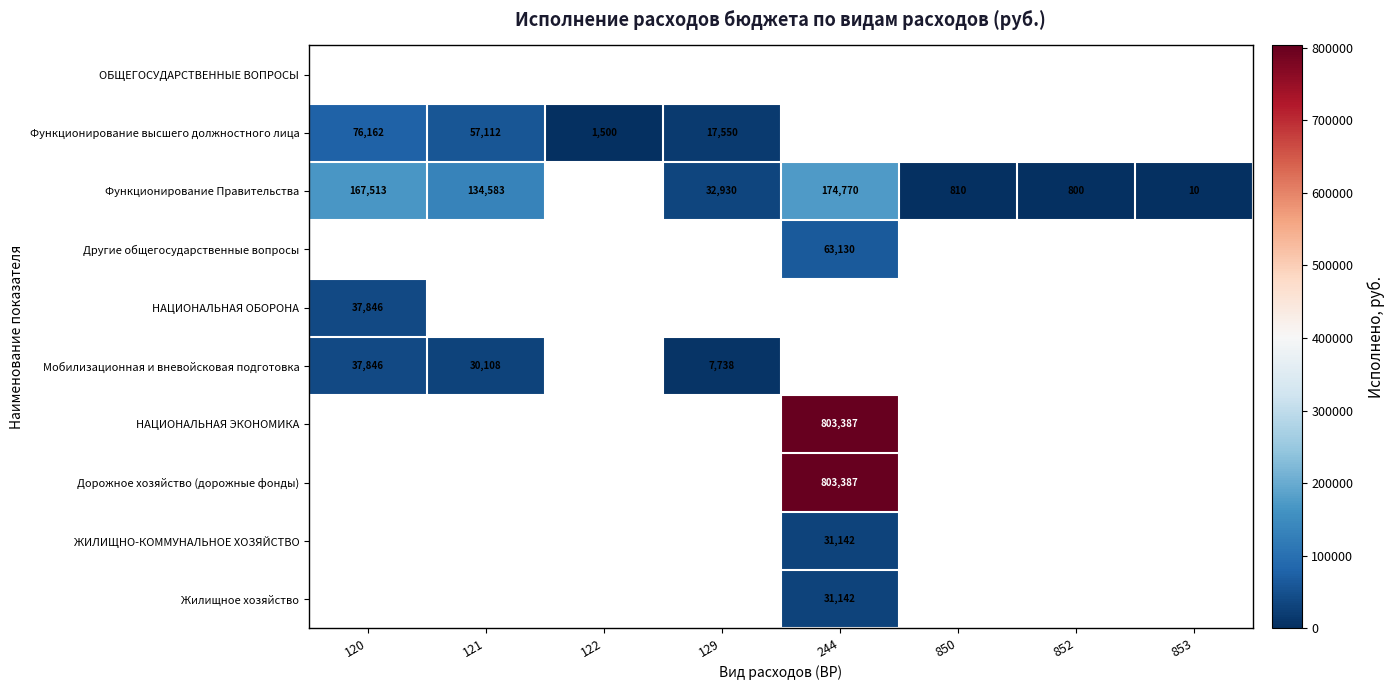

The Функционирование Правительства series shows 15 at 853. True or false?

False